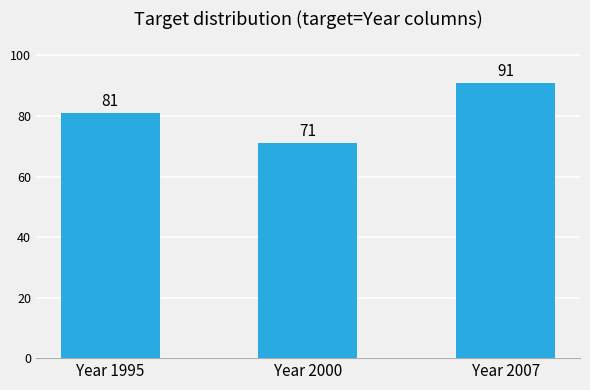

What is the approximate value at Year 2007?

91